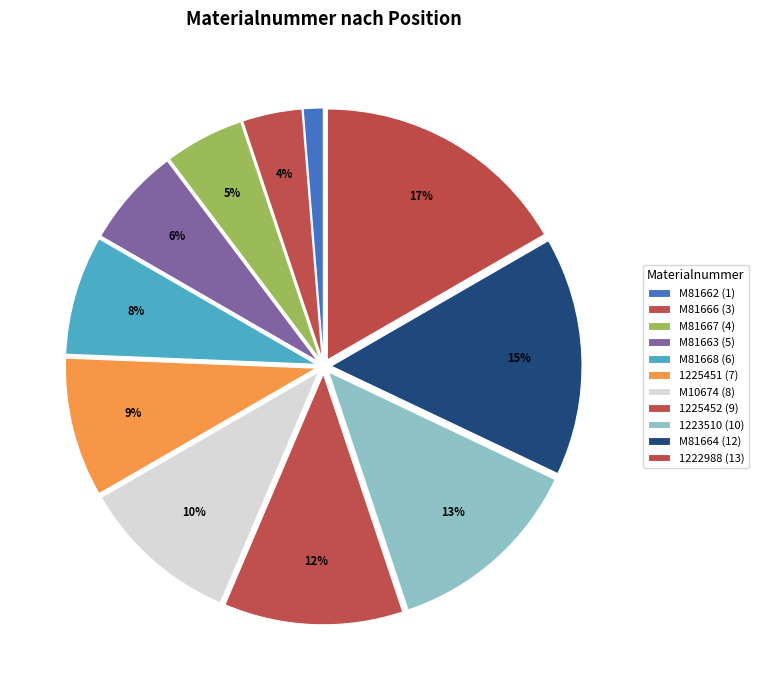

How many segments does this pie chart have?

11